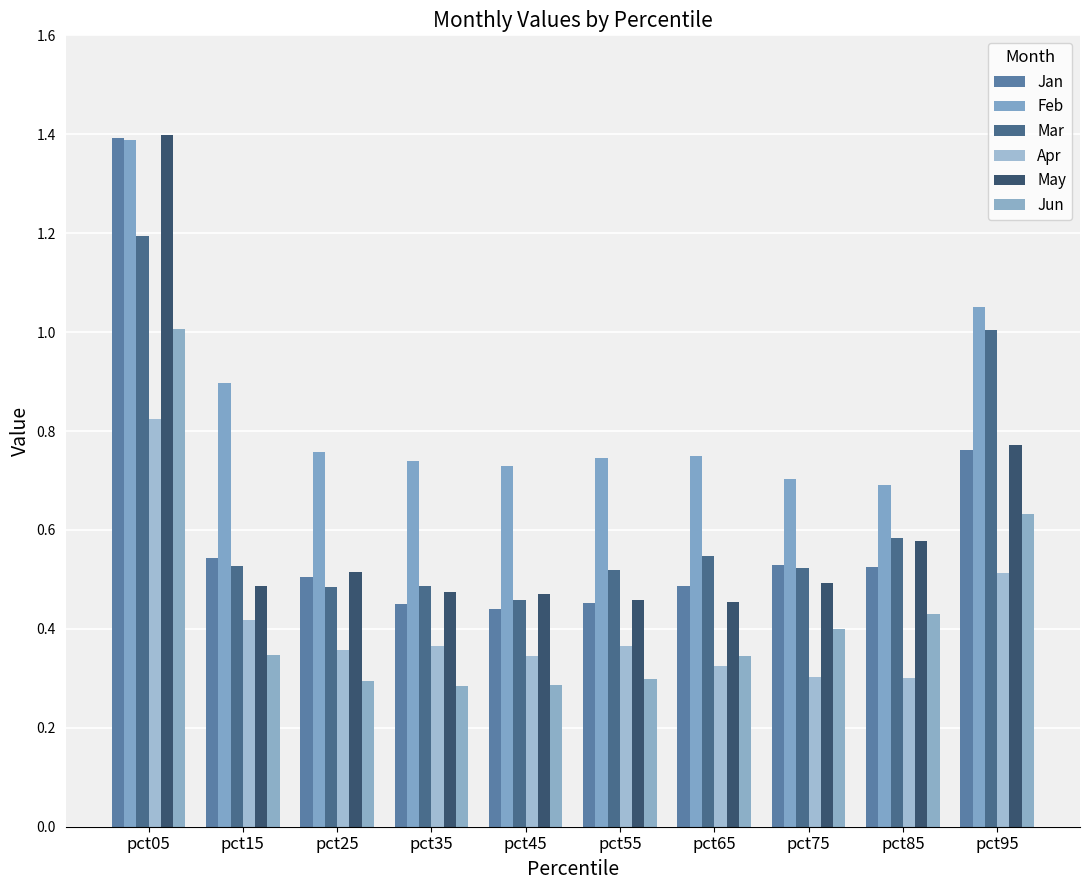

The value of Mar at pct75 is 0.2. True or false?

False